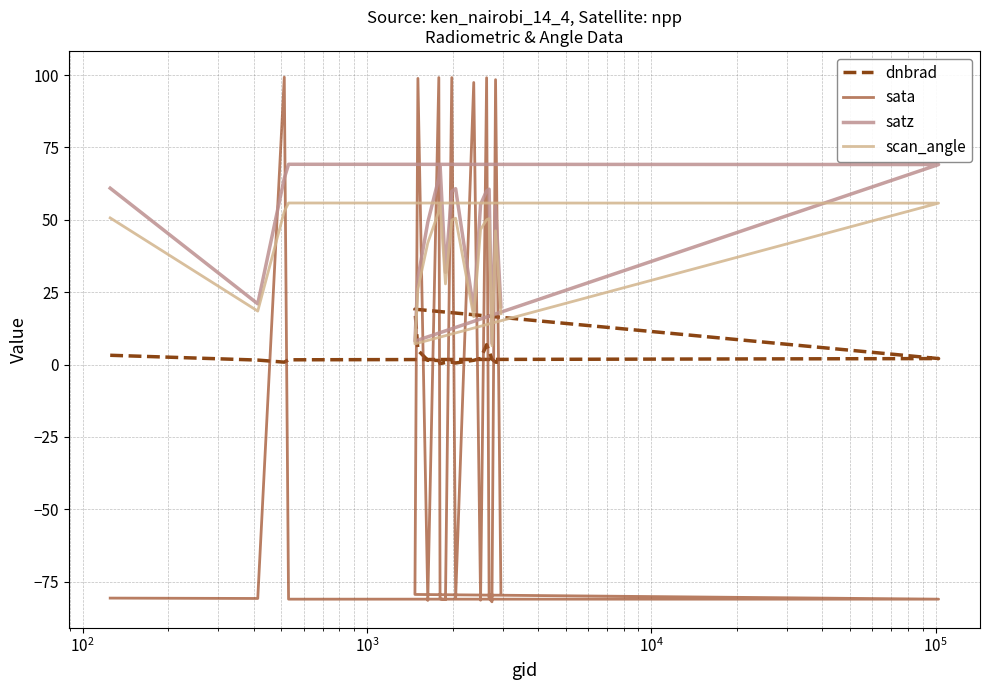

List the series in order of their peak value, highest first.

sata, satz, scan_angle, dnbrad